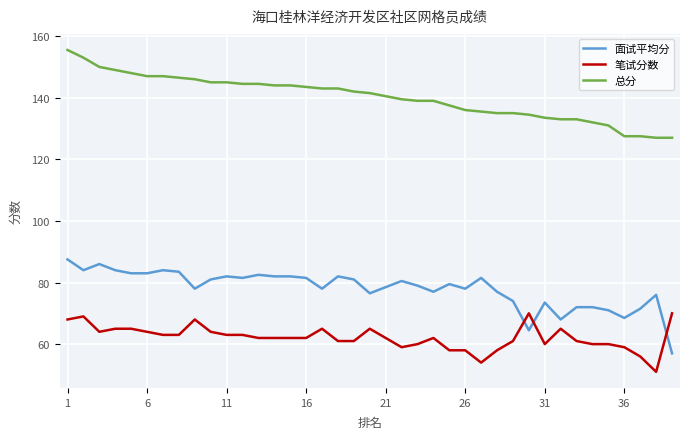

What is the difference between the maximum and minimum values in the 总分 series?

28.5